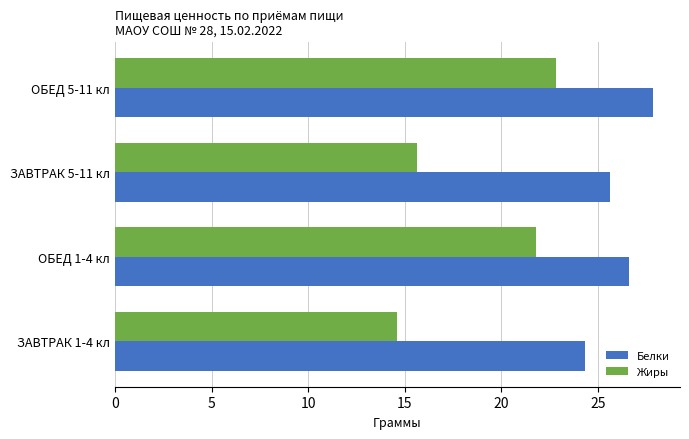

True or false: Белки has a value of 26.6 at ОБЕД 1-4 кл.

True